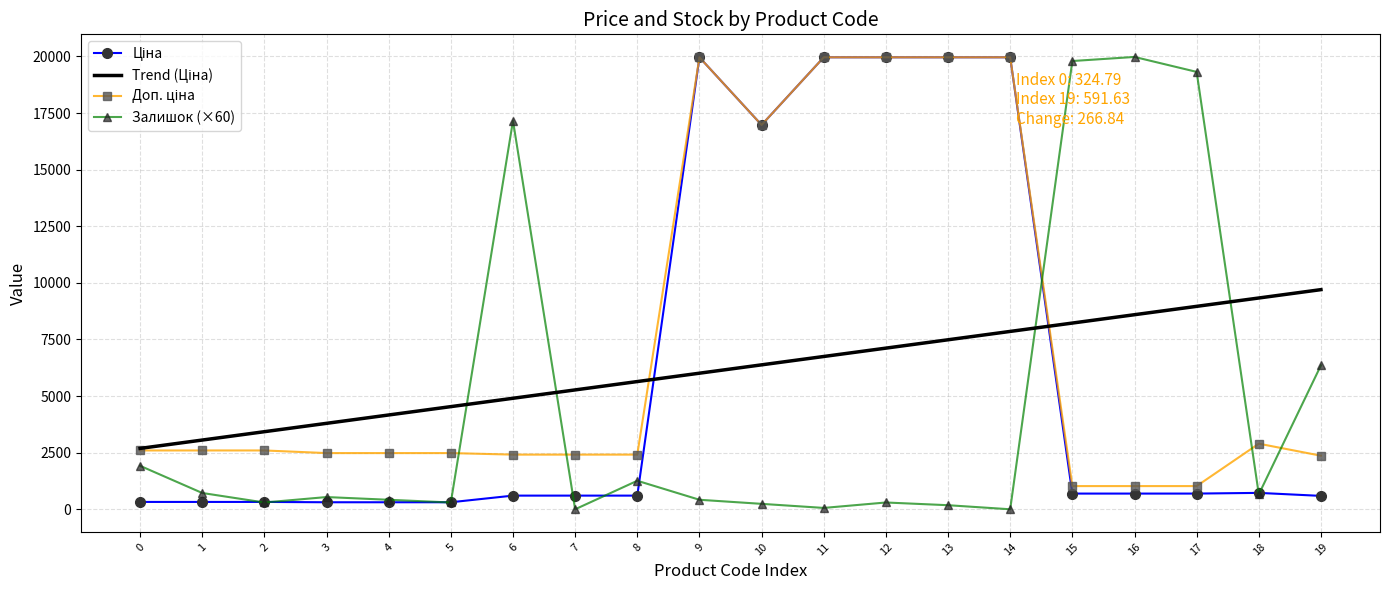

How many values in the Залишок (×60) series are below 540?

10